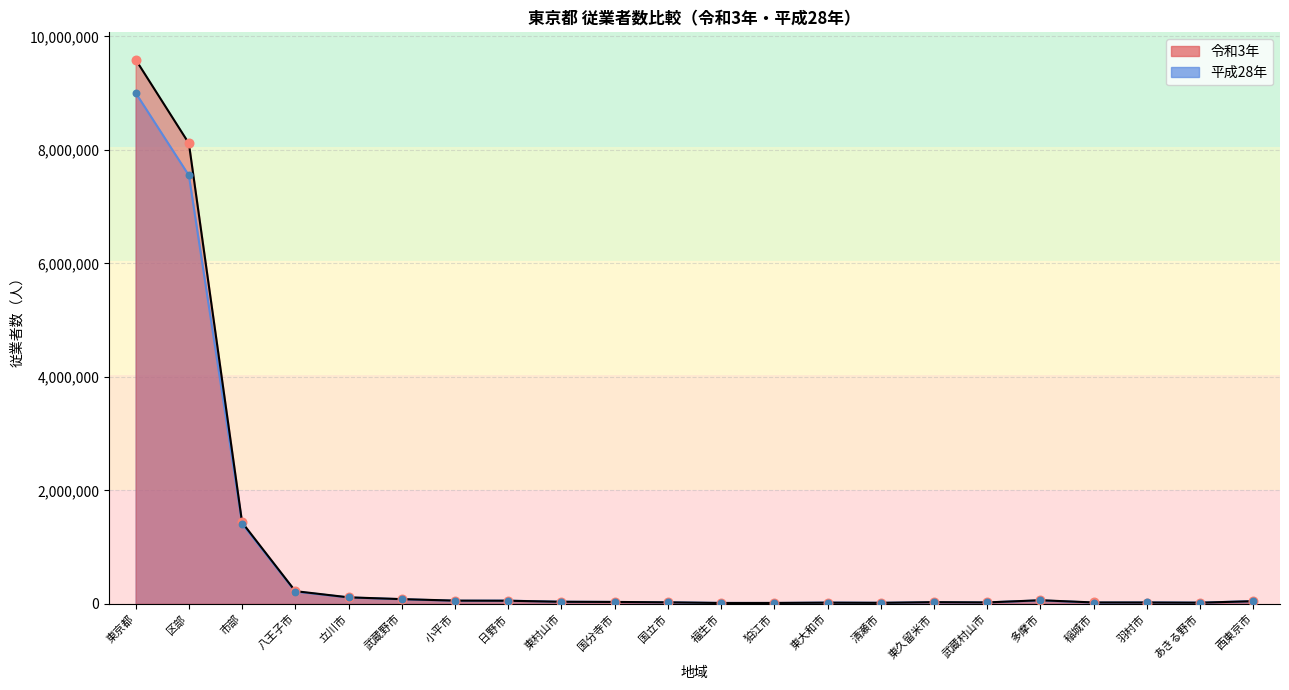

What are all the series names shown in the legend?

令和3年, 平成28年